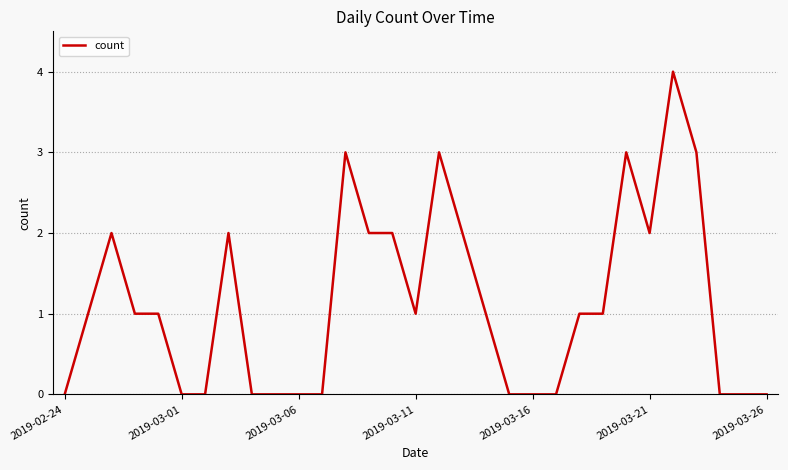

What is the difference between the maximum and minimum values?

4